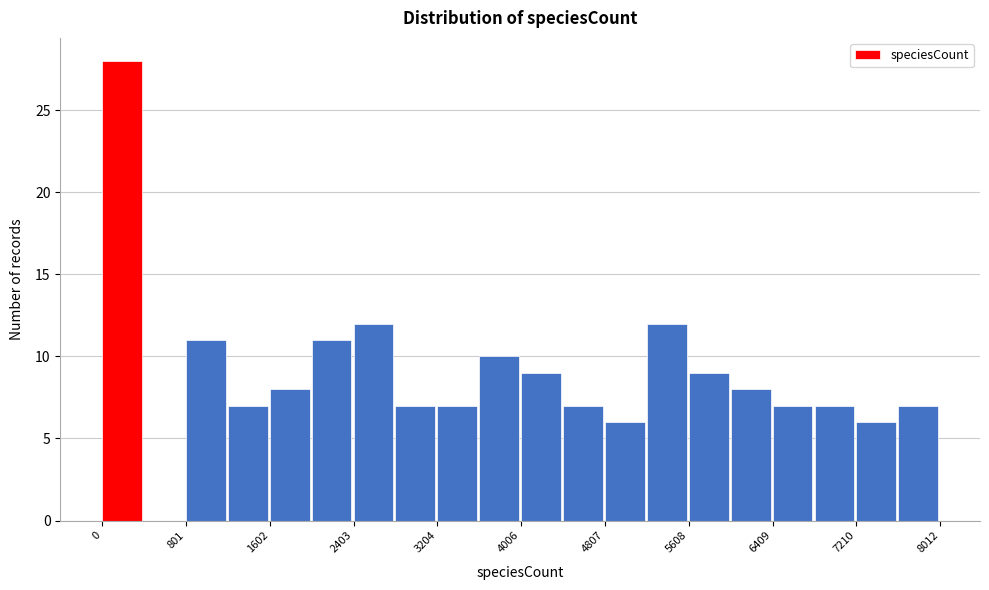

Over which range of the x-axis is the bar tallest?

0 to 400